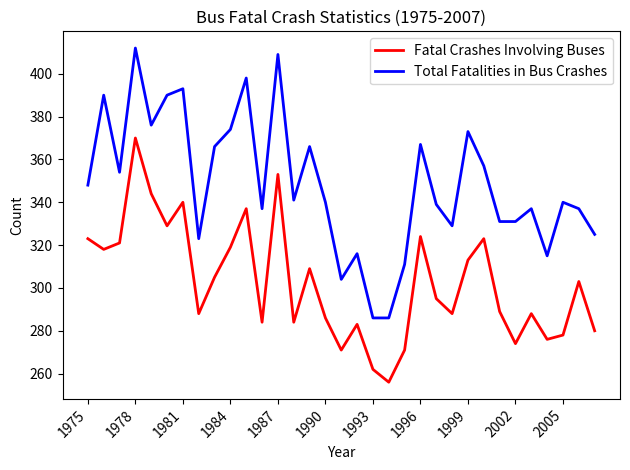

What is the lowest value of the Fatal Crashes Involving Buses series?

256